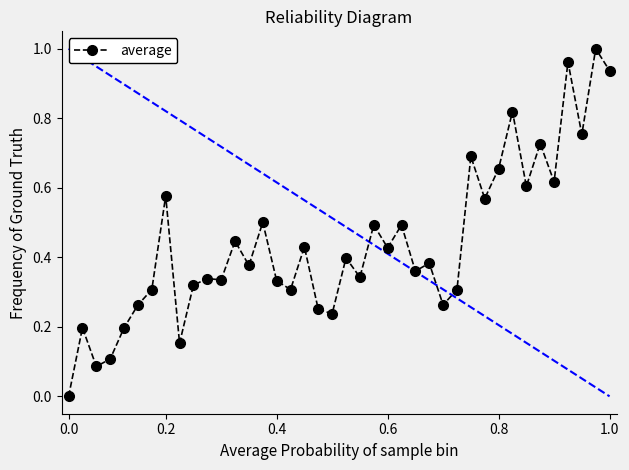

What is the sum of all values?

17.6